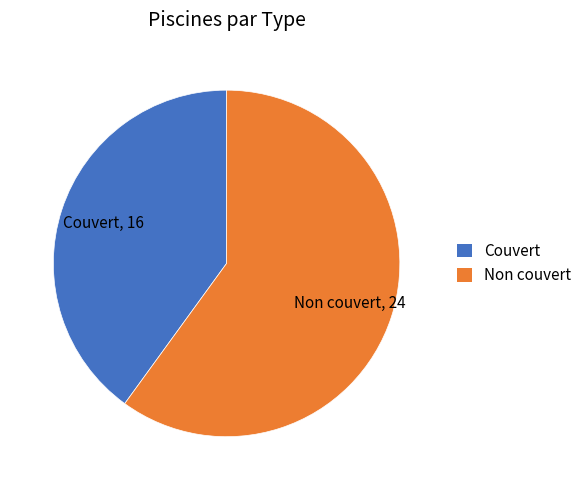

Does Non couvert account for over 50% of the chart?

Yes